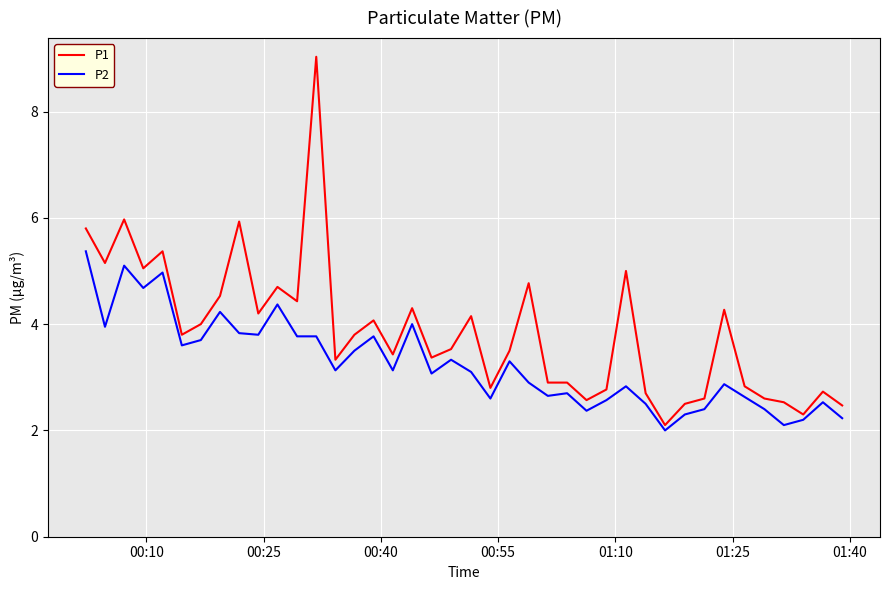

Rank the series by their average value, from highest to lowest.

P1, P2